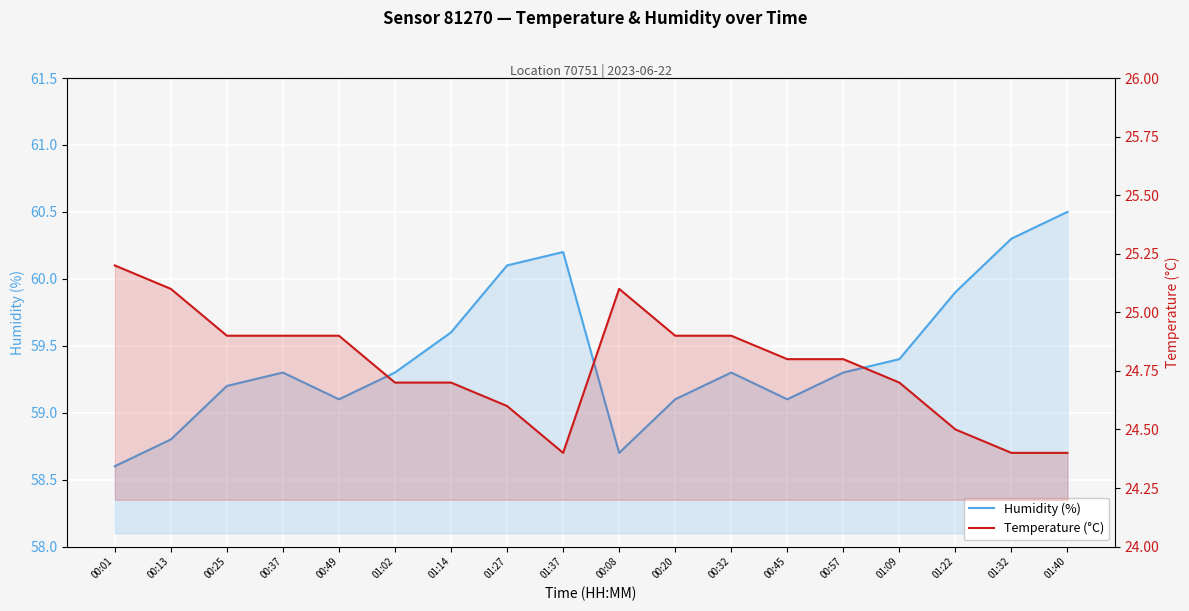

What is the difference between the maximum and minimum values in the Humidity (%) series?

1.9